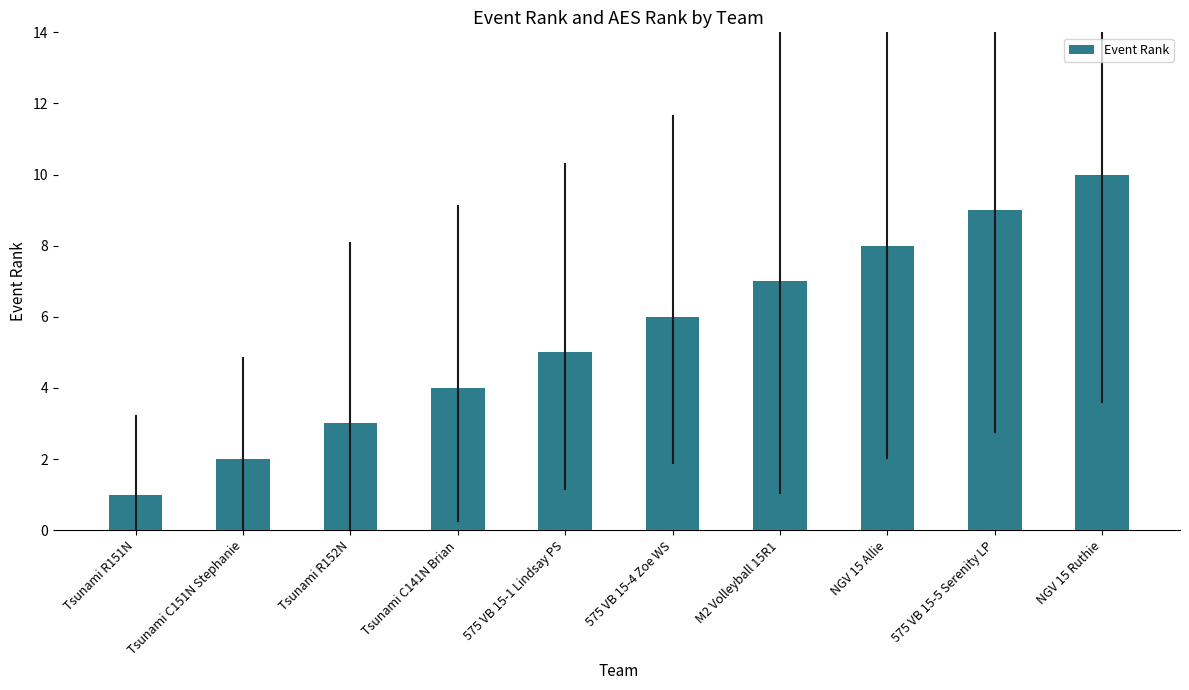

True or false: the data shows 16 at NGV 15 Ruthie.

False